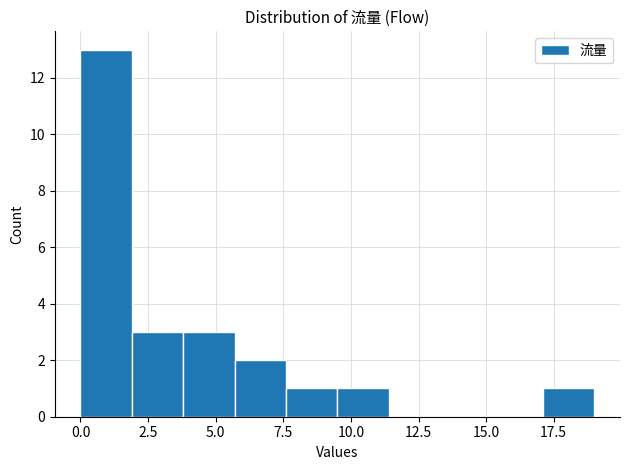

Around what value on the x-axis is the tallest bar? Give the approximate position of its centre, as read against the axis.

1.0